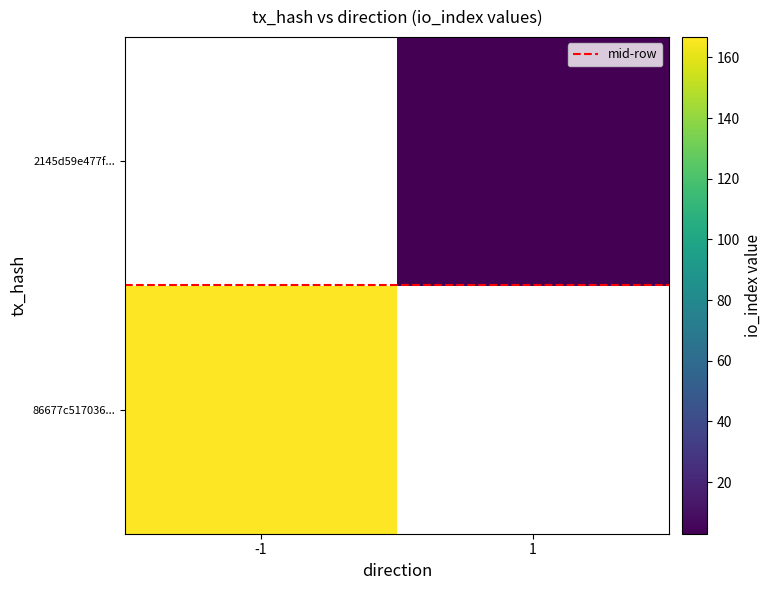

The value of 86677c517036... at -1 is 166.7. True or false?

True